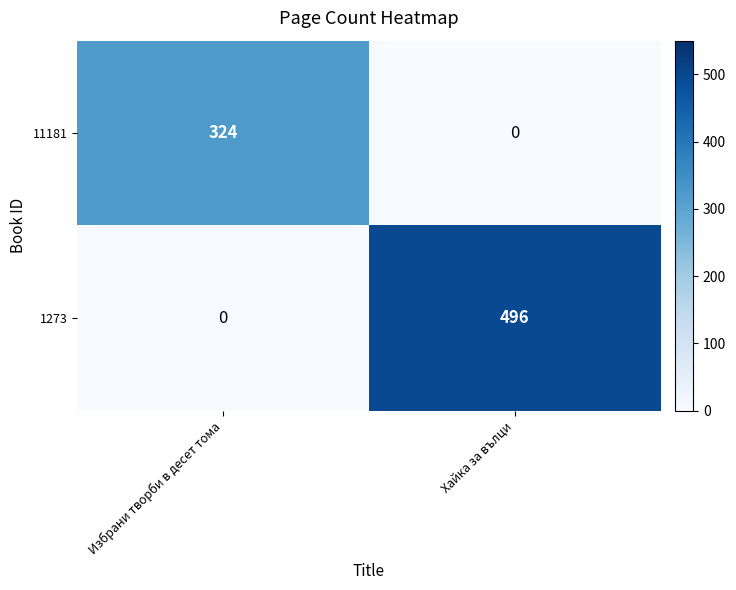

True or false: 1273 has a value of 0 at Избрани творби в десет тома.

True